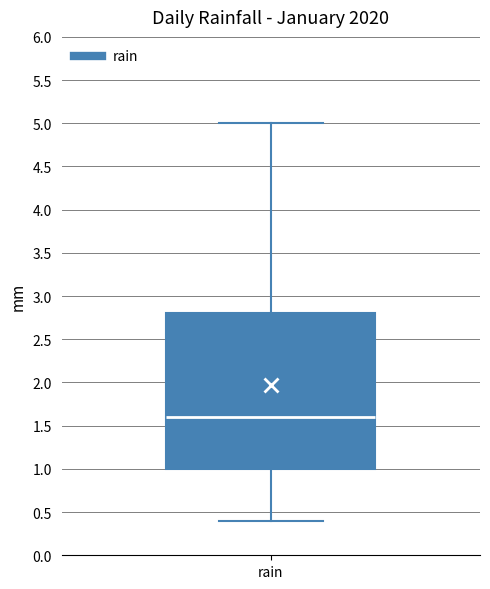

Read this box plot against the y-axis: the position of the median line, the range covered by the box, and the ends of both whiskers. The values are not printed on the chart, so give them approximately, as read against the axis.

median 1.6, box 1.0 to 2.8, whiskers 0.4 to 5.0